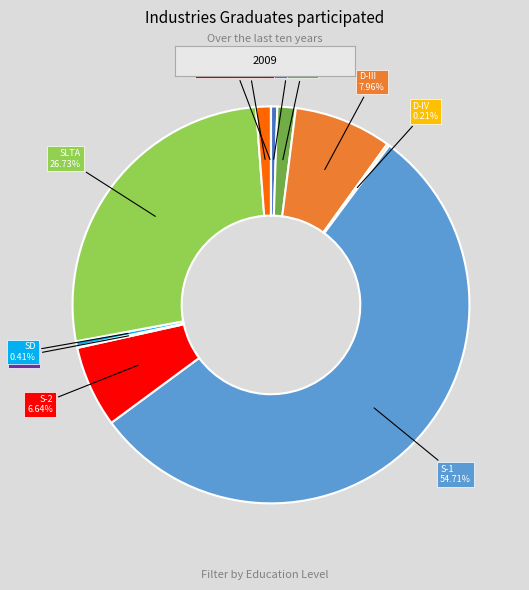

Does any single category account for the majority?

Yes